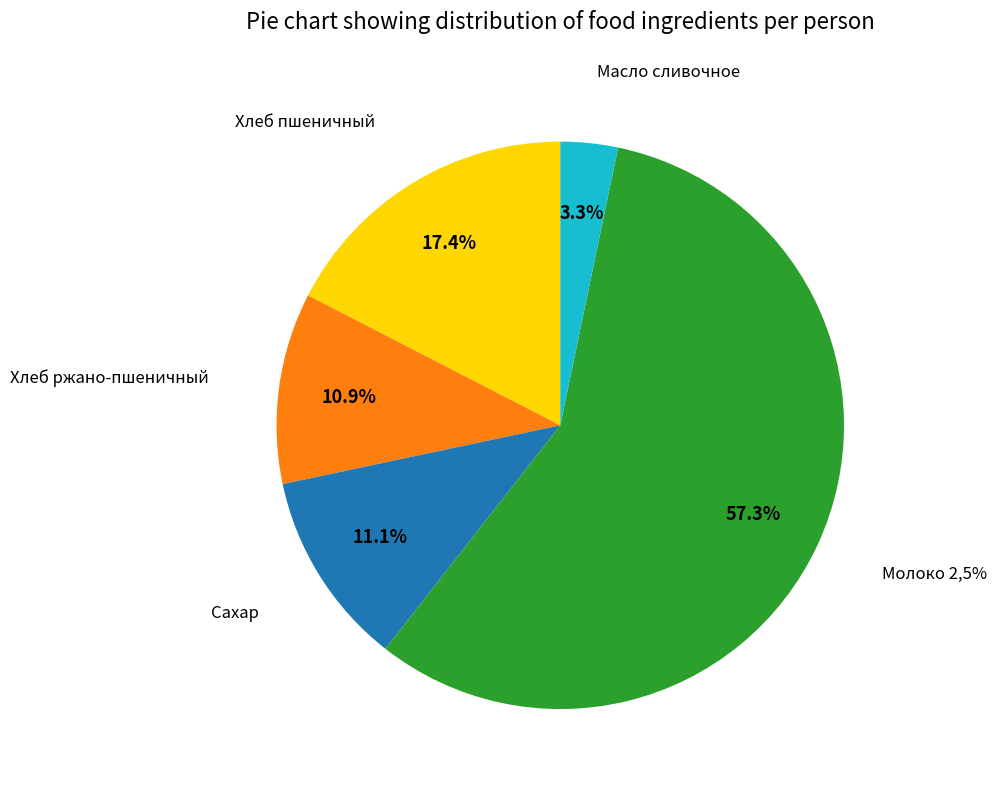

To the nearest percent, what is the difference between the largest and smallest slice percentages?

54%